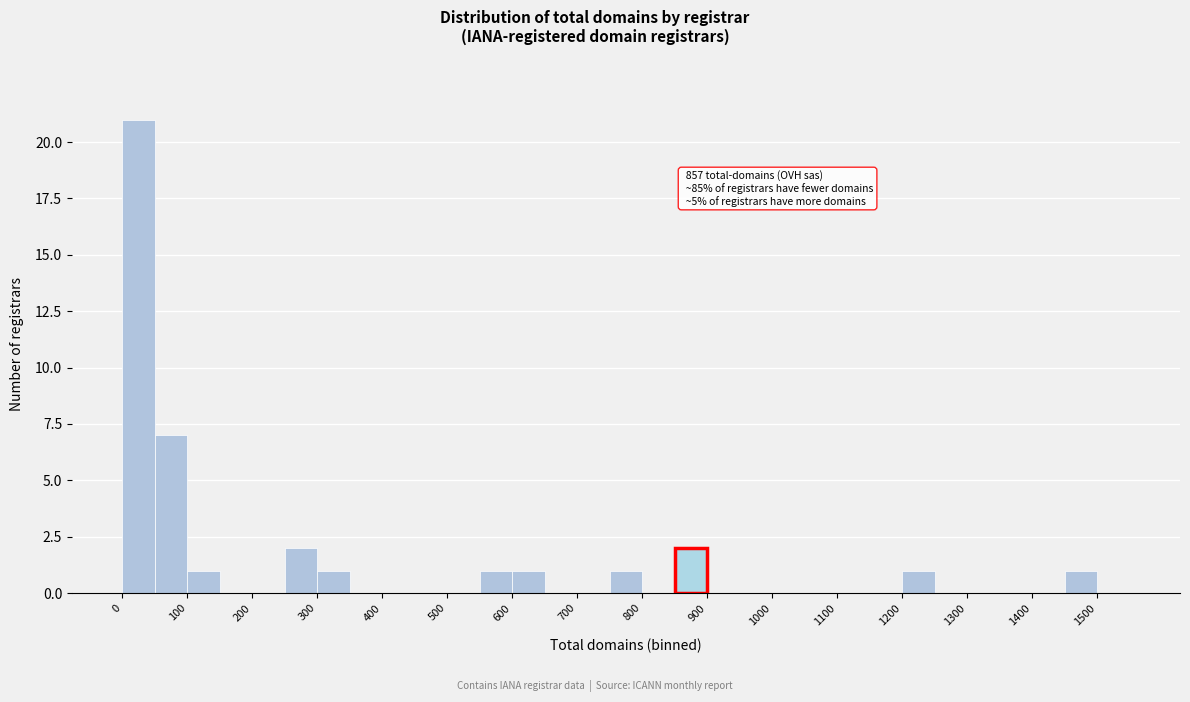

Over which range of the x-axis is the bar tallest?

0 to 50